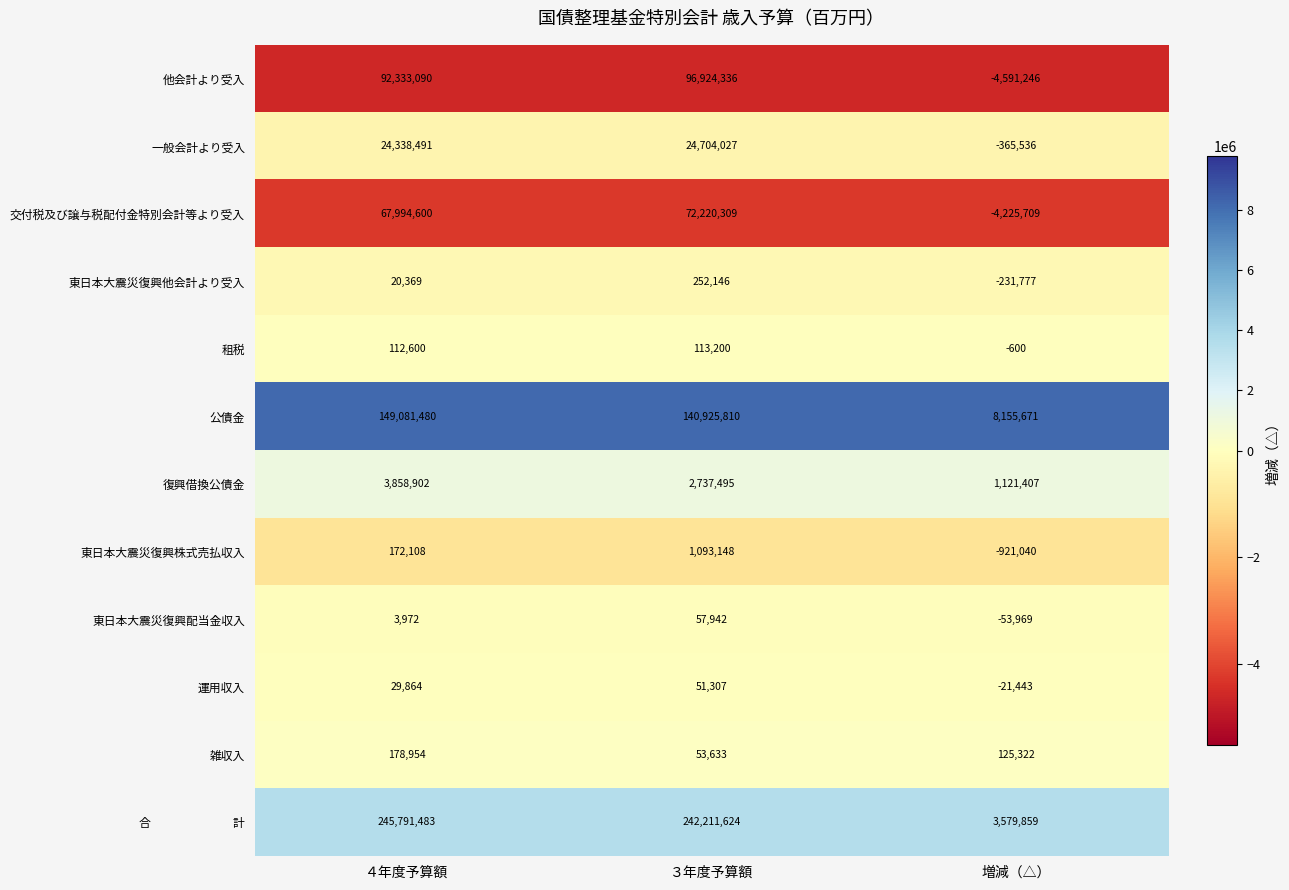

What is the difference between the highest and lowest values at 増減（△）?

12746917